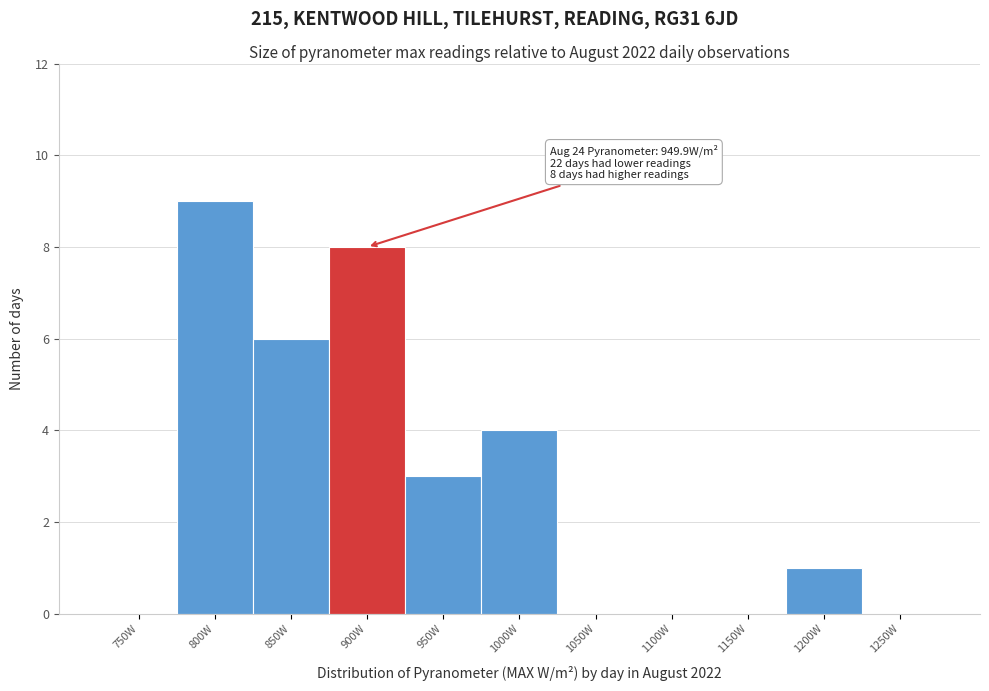

What is the approximate value at 850W?

6